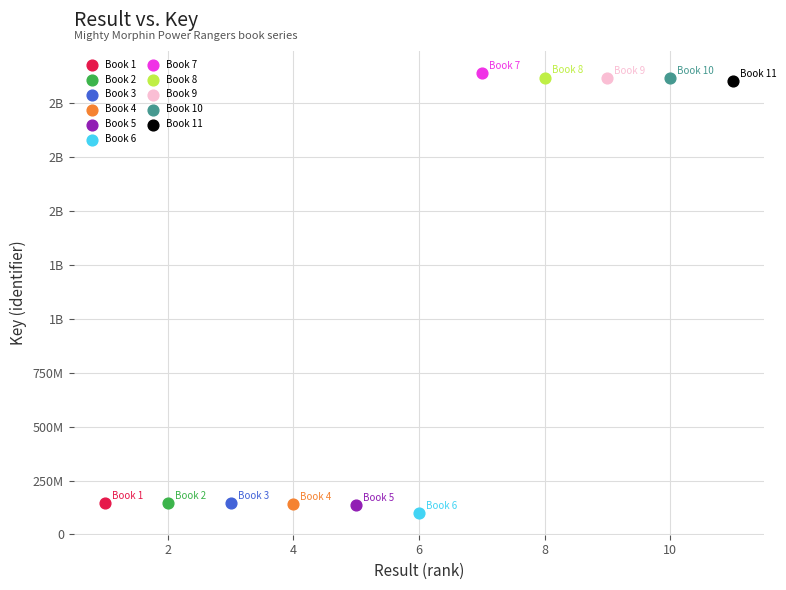

What are all the series names shown in the legend?

Book 1, Book 2, Book 3, Book 4, Book 5, Book 6, Book 7, Book 8, Book 9, Book 10, Book 11